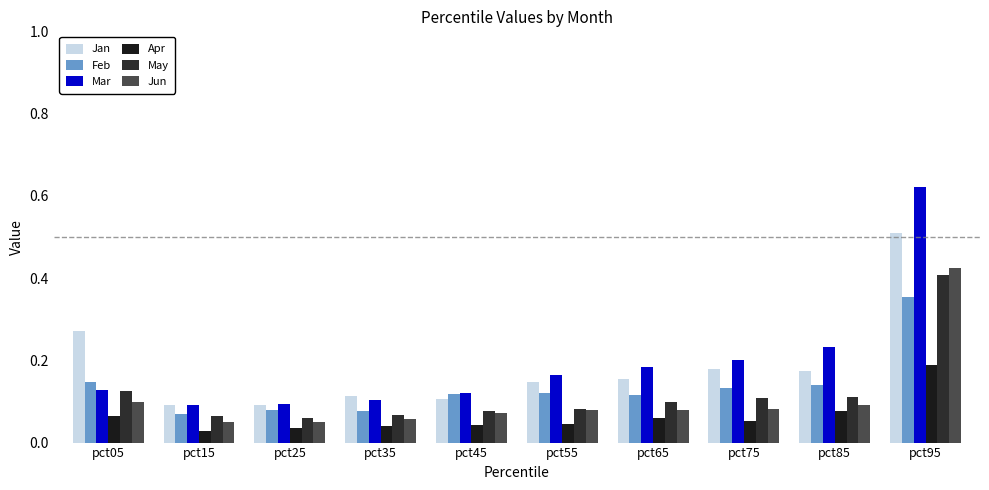

Rank the series by their maximum value, from highest to lowest.

Mar, Jan, Jun, May, Feb, Apr